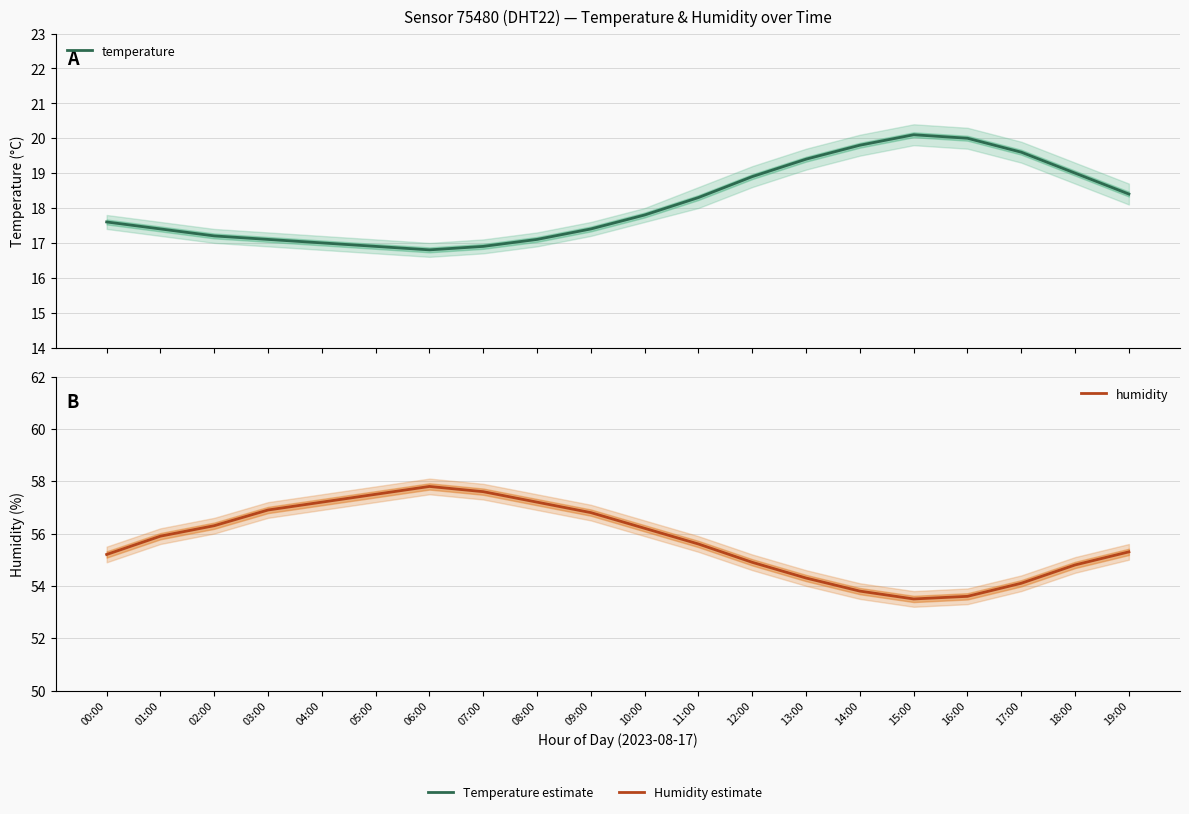

How many lines are shown in the chart?

2